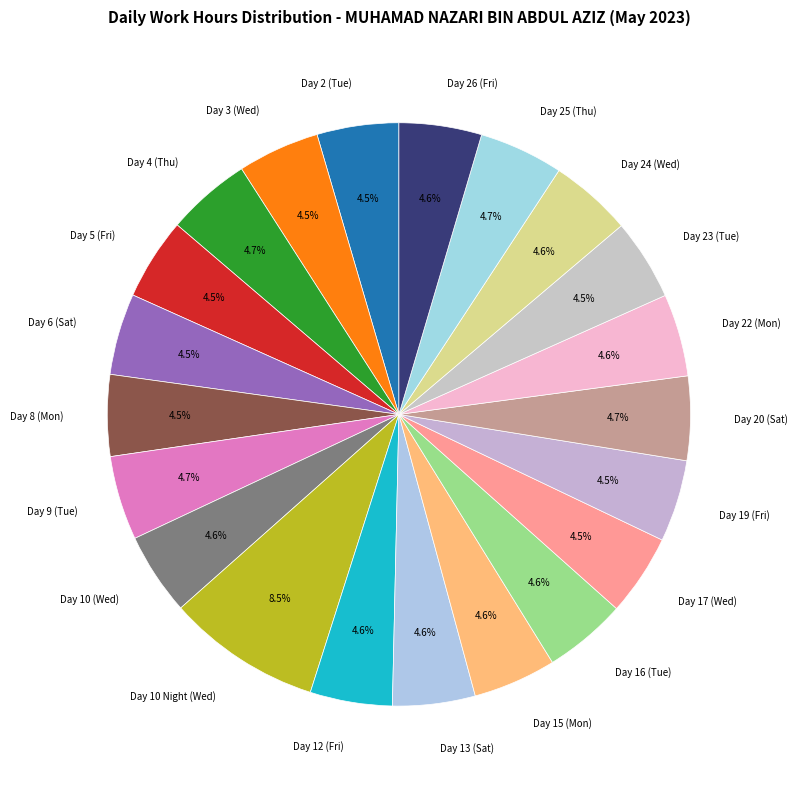

To the nearest percent, what is the combined percentage of Day 16 (Tue) and Day 23 (Tue)?

9%